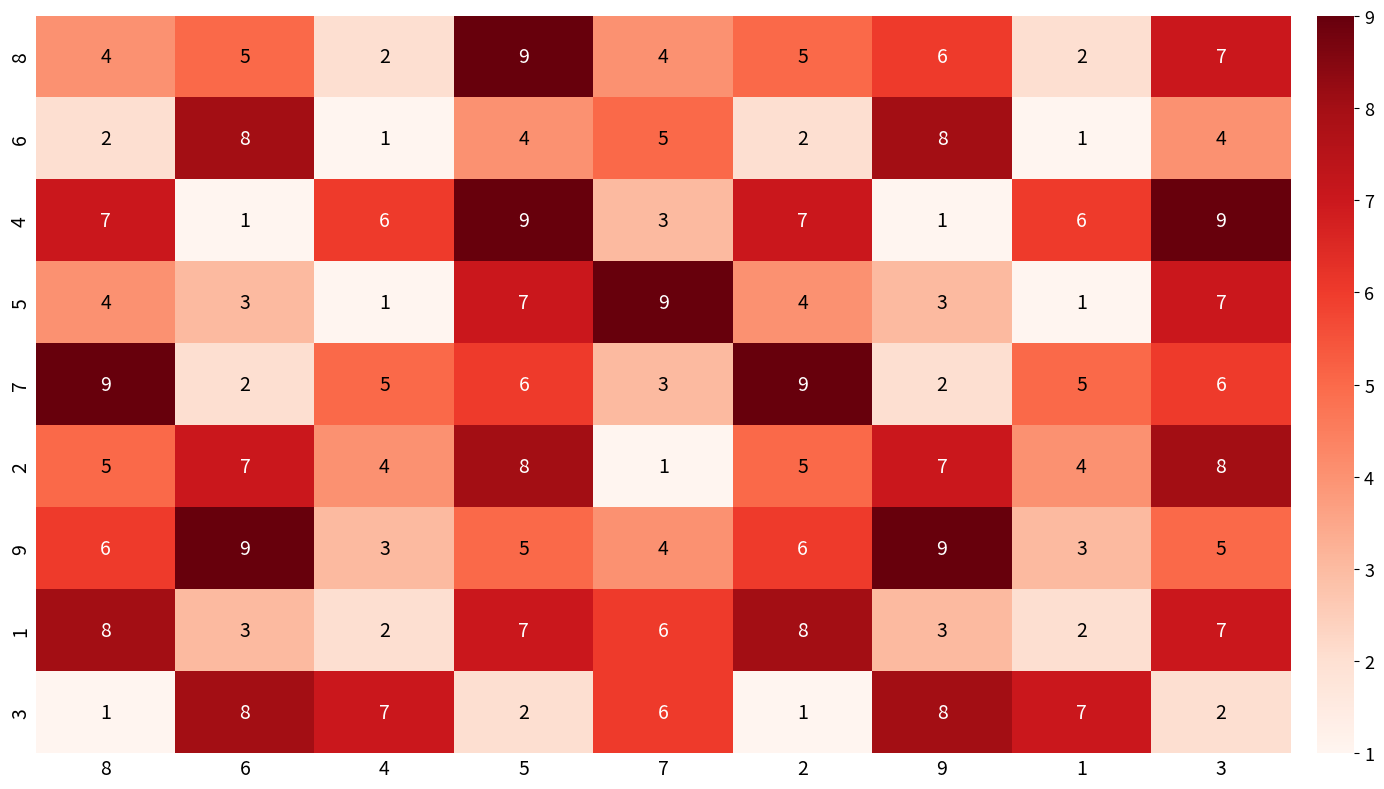

The 6 series shows 4 at 9. True or false?

False